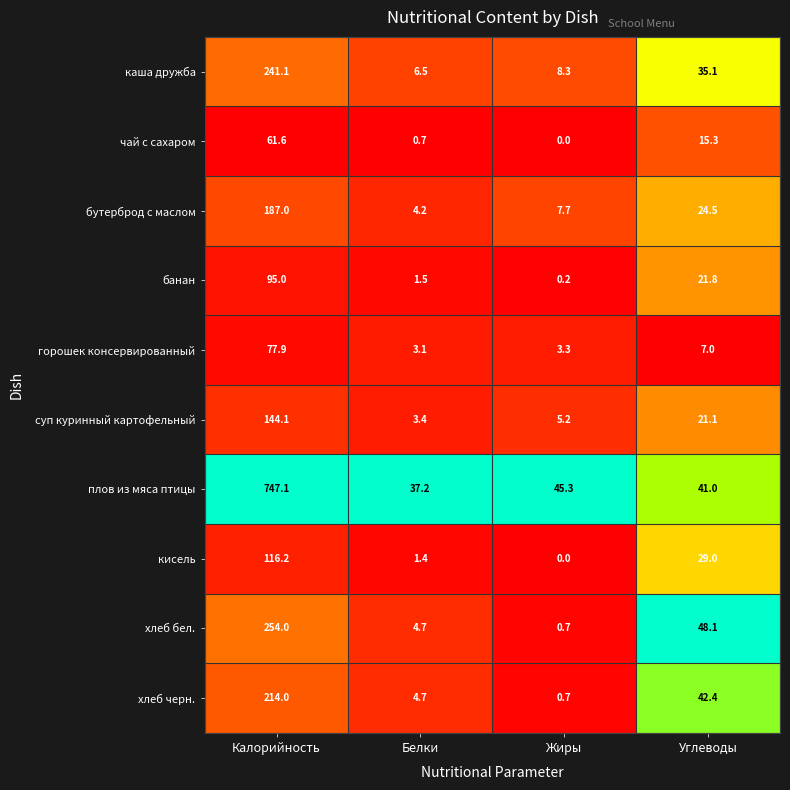

Which series has the widest spread of values?

плов из мяса птицы